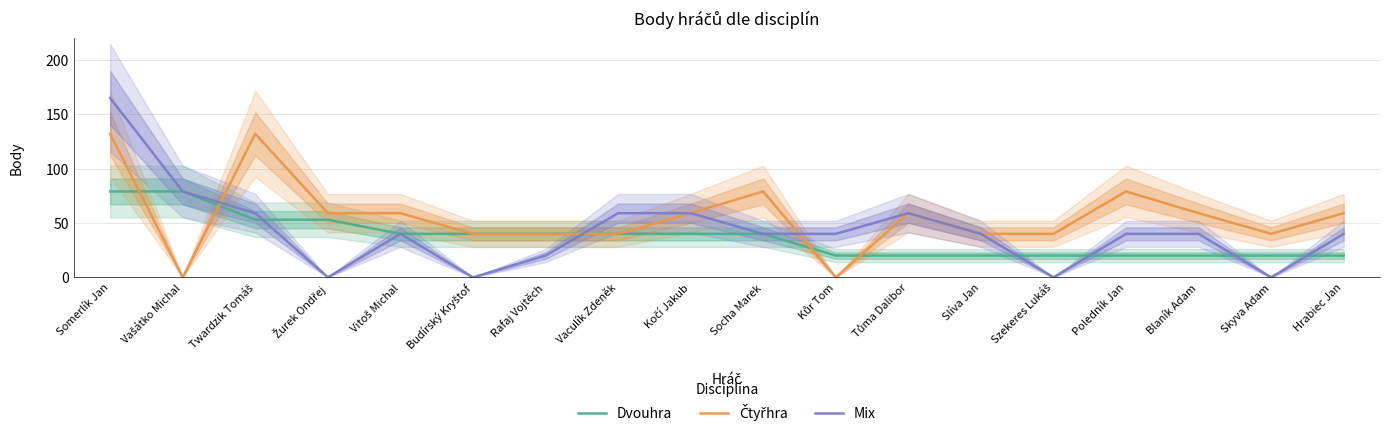

What is the difference between the Mix values at Vaculík Zdeněk and Vašátko Michal?

20